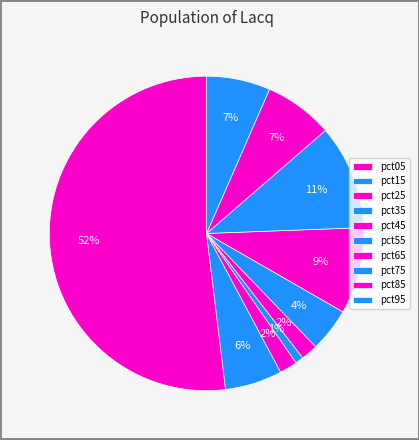

Between pct35 and pct95, which is larger?

pct95